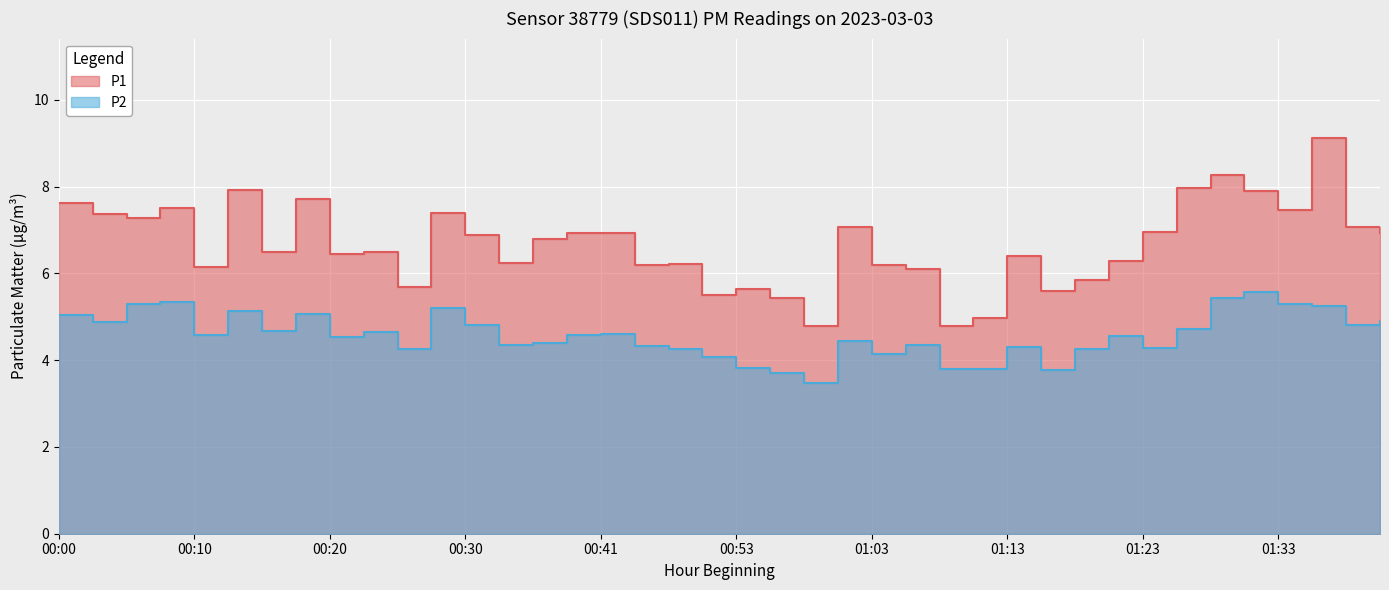

Reading right to left, extract all data points from this chart.

P1: 01:40=6.9	01:38=7.1	01:35=9.1	01:33=7.5	01:30=7.9	01:28=8.3	01:25=8.0	01:23=7.0	01:21=6.3	01:18=5.8	01:16=5.6	01:13=6.4	01:11=5.0	01:08=4.8	01:06=6.1	01:03=6.2	01:01=7.1	00:58=4.8	00:56=5.4	00:53=5.6	00:48=5.5	00:46=6.2	00:43=6.2	00:41=6.9	00:38=6.9	00:36=6.8	00:33=6.2	00:30=6.9	00:28=7.4	00:25=5.7	00:23=6.5	00:20=6.5	00:17=7.7	00:15=6.5	00:12=7.9	00:10=6.2	00:08=7.5	00:05=7.3	00:03=7.4	00:00=7.6
P2: 01:40=4.9	01:38=4.8	01:35=5.2	01:33=5.3	01:30=5.6	01:28=5.4	01:25=4.7	01:23=4.3	01:21=4.5	01:18=4.2	01:16=3.8	01:13=4.3	01:11=3.8	01:08=3.8	01:06=4.3	01:03=4.2	01:01=4.5	00:58=3.5	00:56=3.7	00:53=3.8	00:48=4.1	00:46=4.2	00:43=4.3	00:41=4.6	00:38=4.6	00:36=4.4	00:33=4.3	00:30=4.8	00:28=5.2	00:25=4.2	00:23=4.7	00:20=4.5	00:17=5.1	00:15=4.7	00:12=5.1	00:10=4.6	00:08=5.3	00:05=5.3	00:03=4.9	00:00=5.0